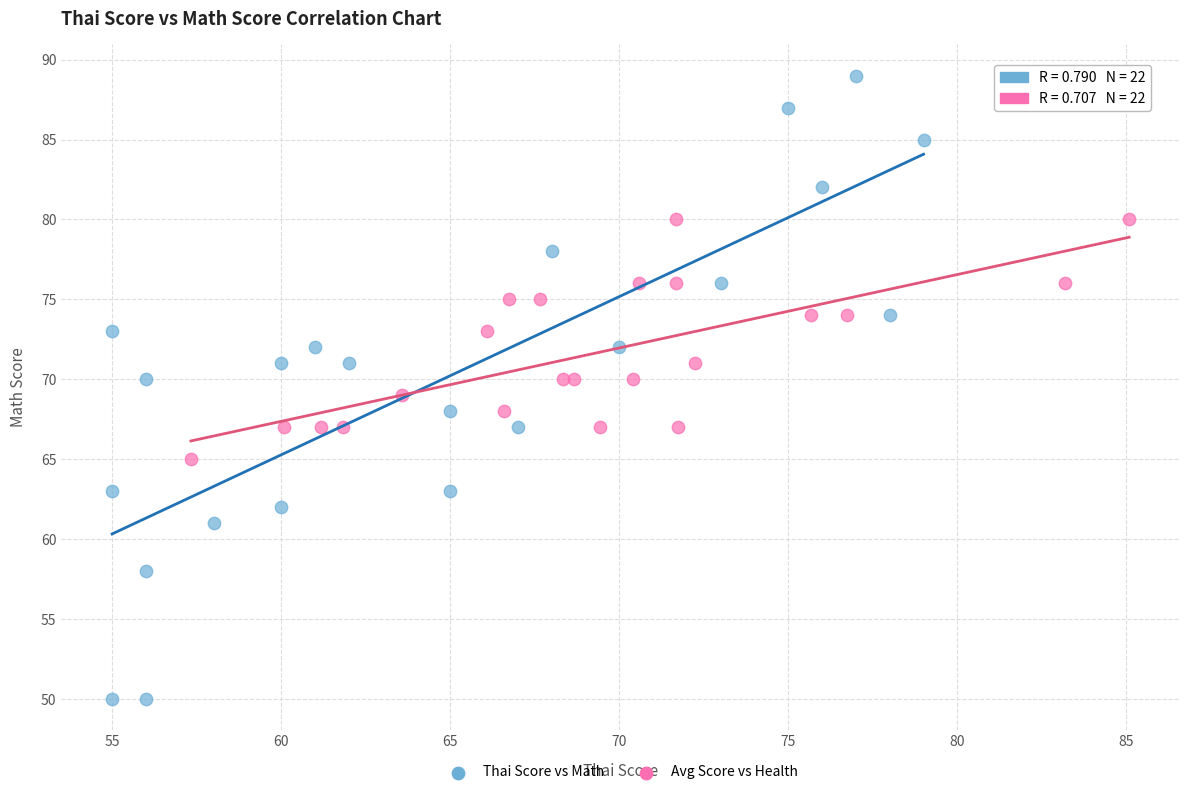

Which series reaches the minimum Y coordinate?

Thai Score vs Math